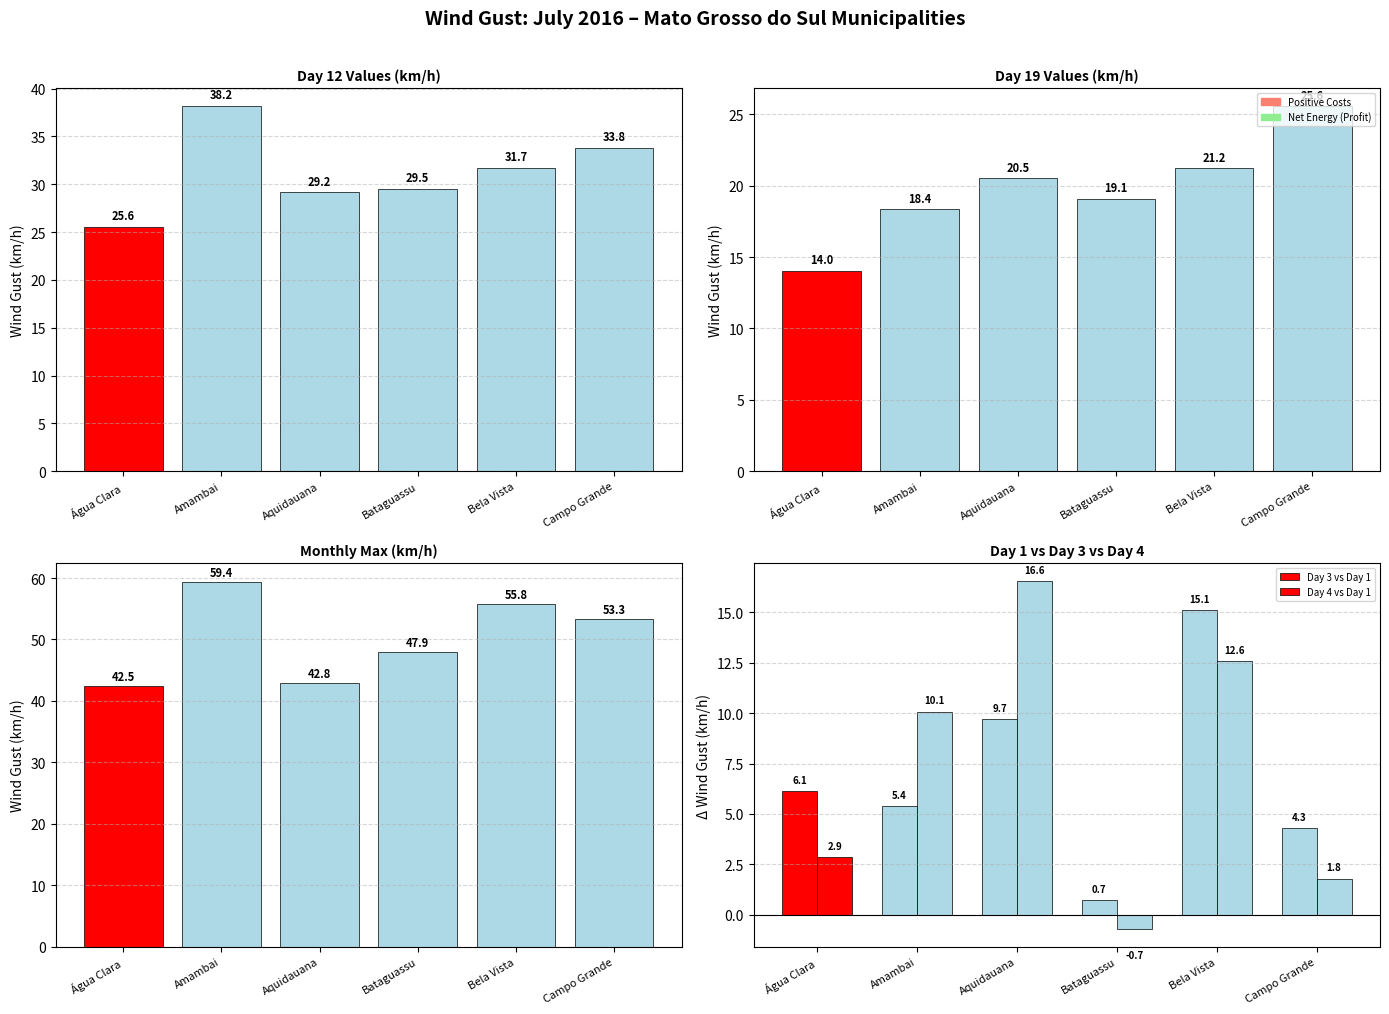

Which series has the largest range (max minus min)?

Day 4 vs Day 1